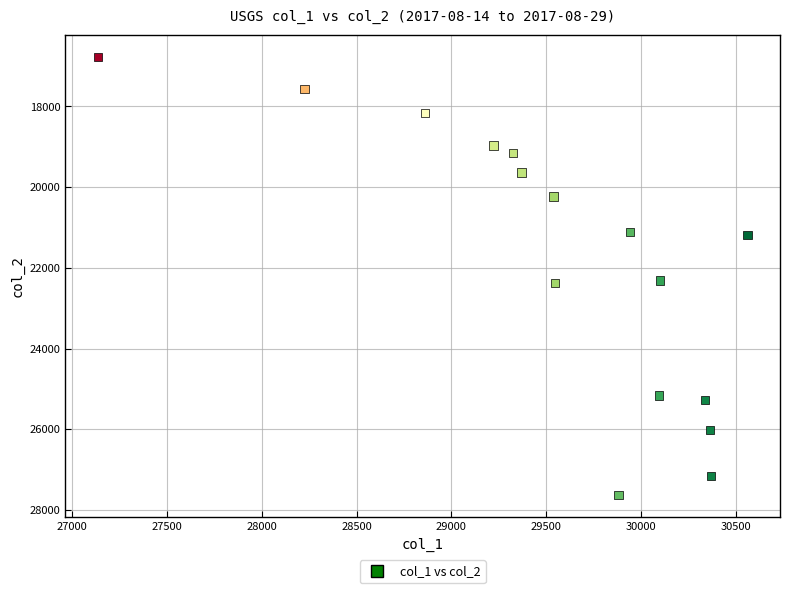

What is the range of X values (max minus min)?

3423